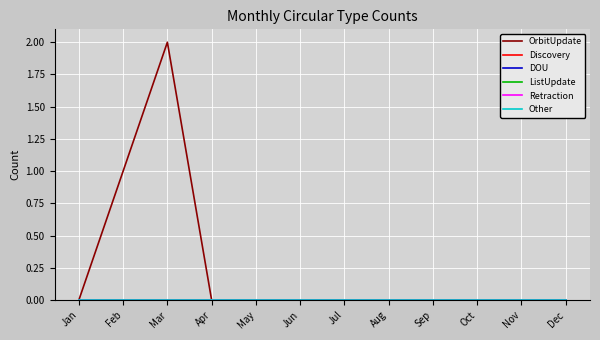

Does the chart display data point markers on the line(s)?

No